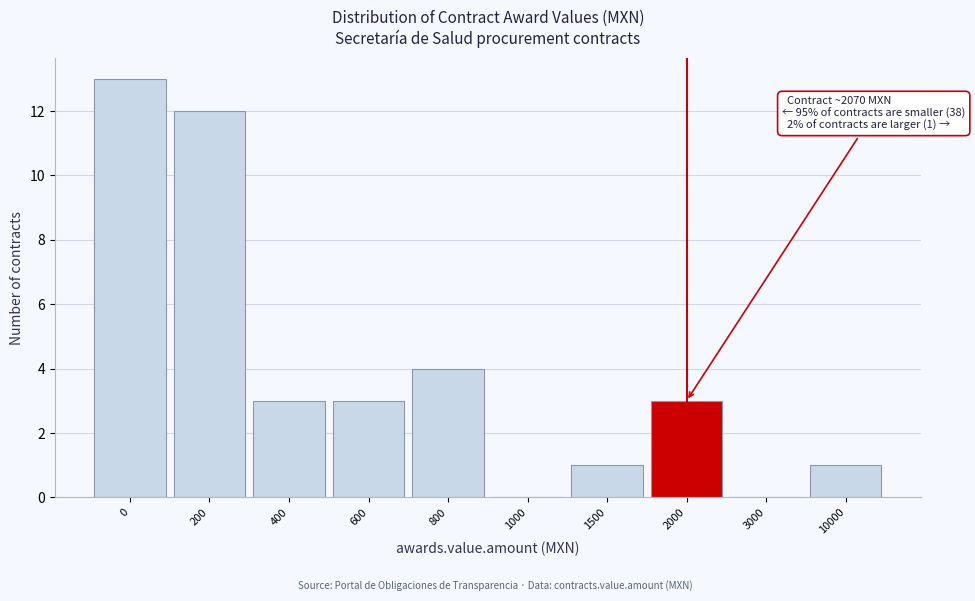

Reading left to right, list all the values displayed in this chart.

0=13	200=12	400=3	600=3	800=4	1000=0	1500=1	2000=3	3000=0	10000=1